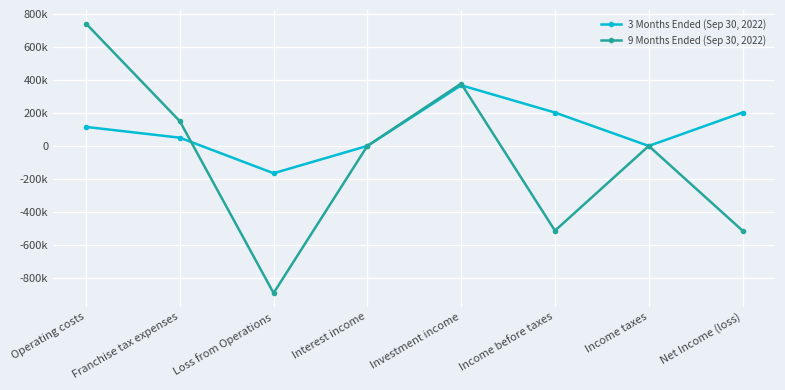

Between Loss from Operations and Income taxes, which series saw the biggest shift?

9 Months Ended (Sep 30, 2022)